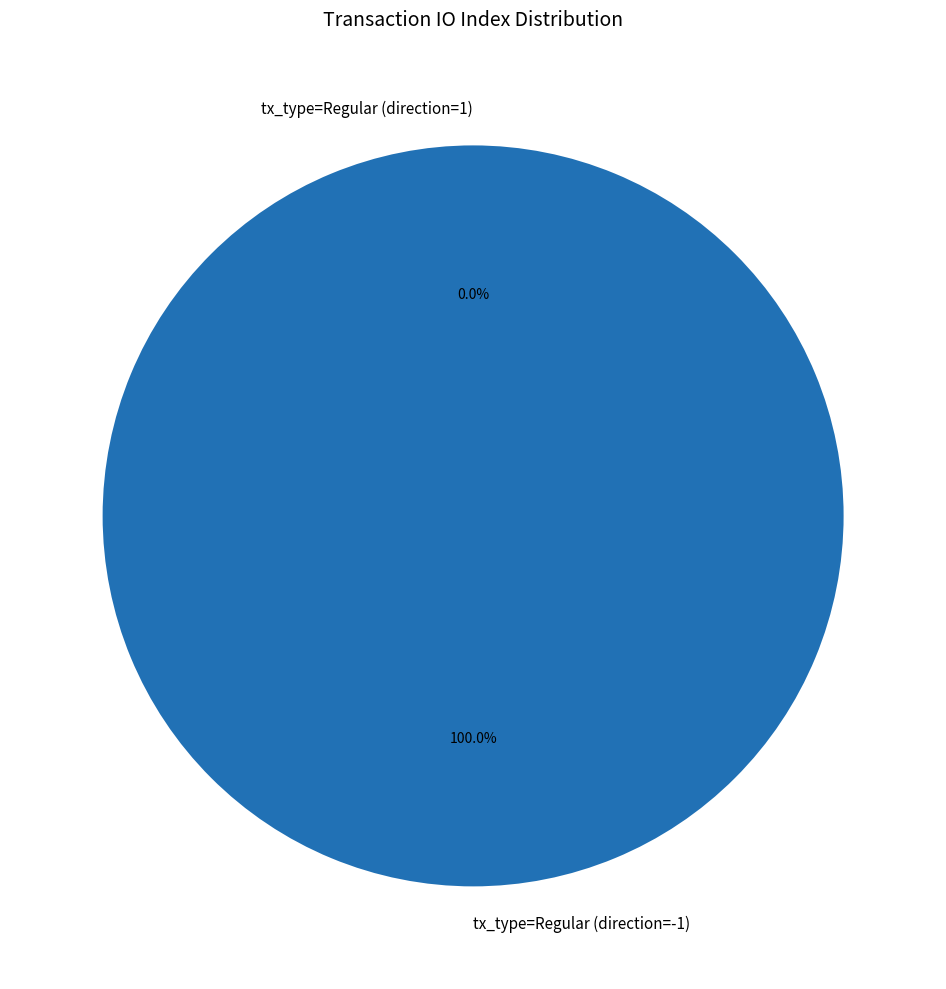

Which category accounts for the majority?

tx_type=Regular (direction=-1)